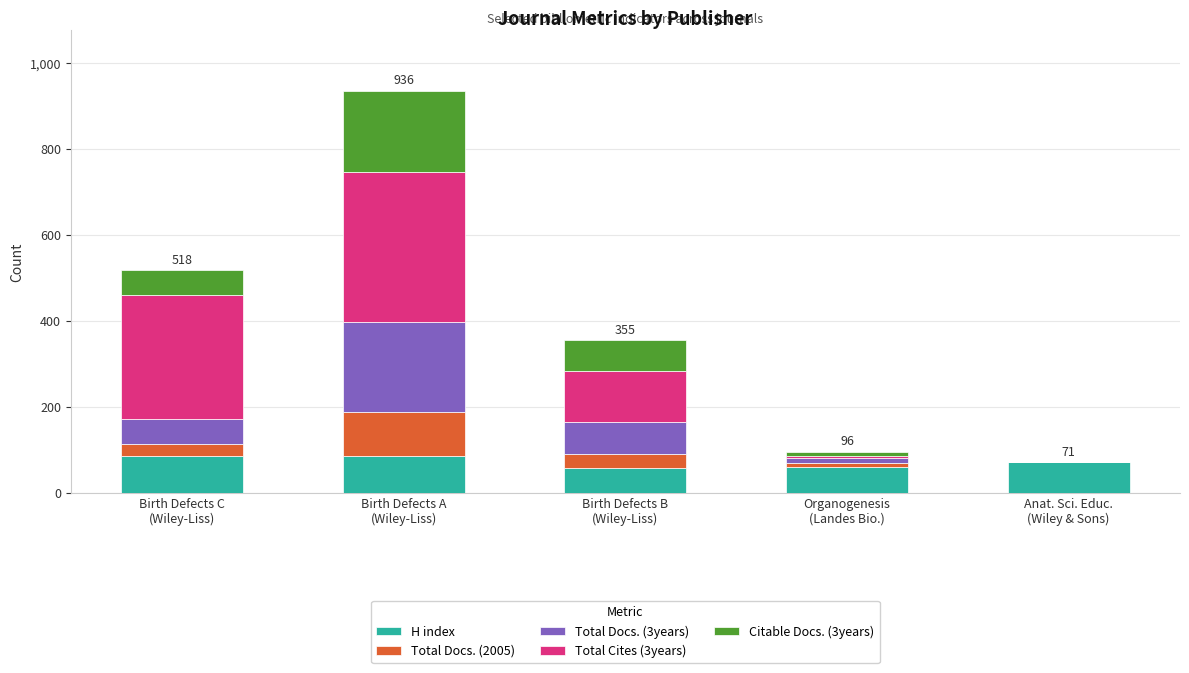

Where does the H index series first go above 71?

Birth Defects C
(Wiley-Liss)